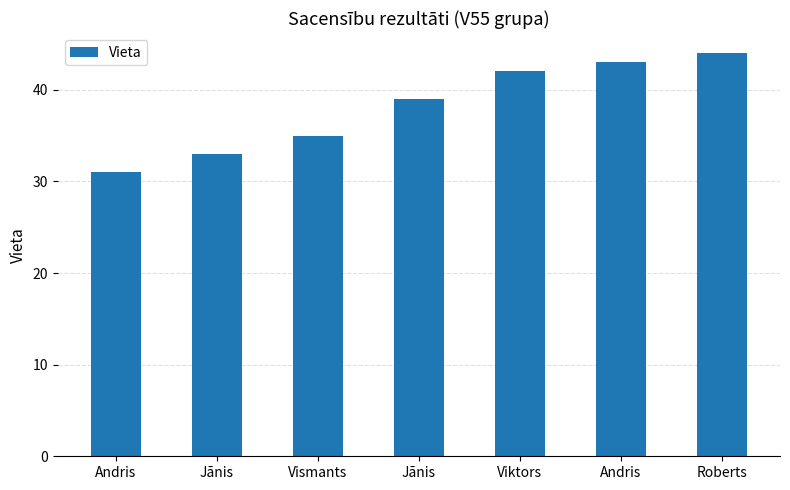

At which label is the value closest to 37?

Vismants